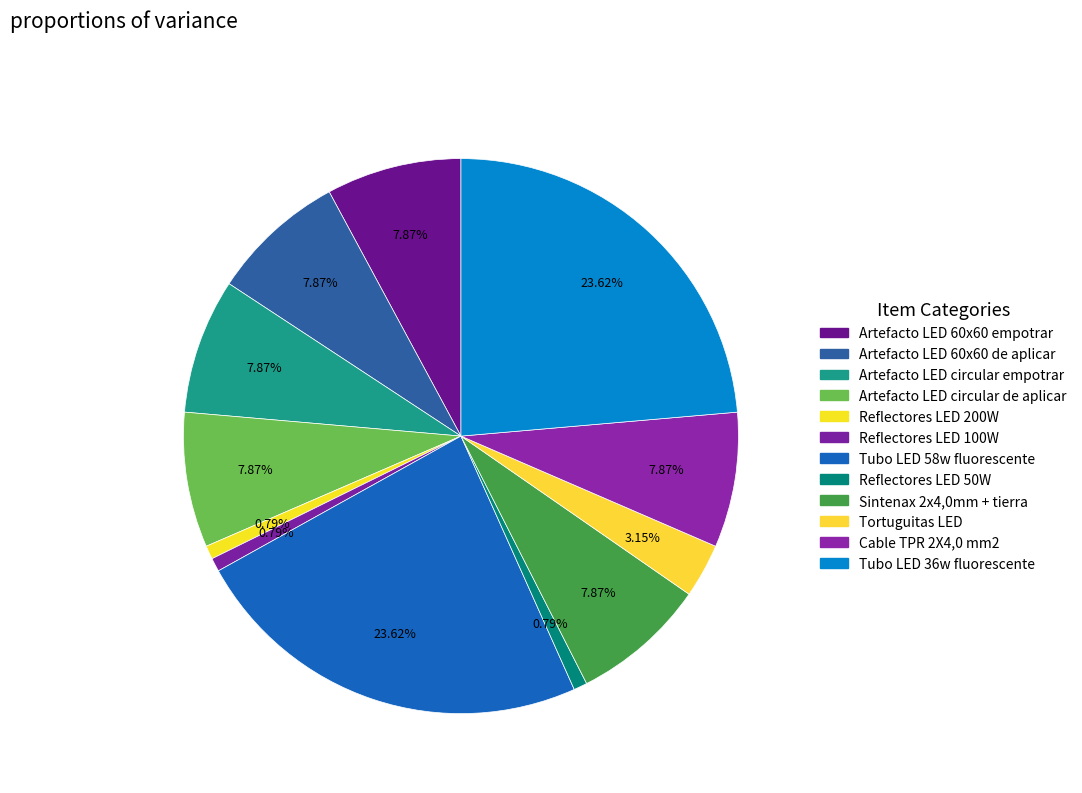

Count the number of slices in the pie.

12